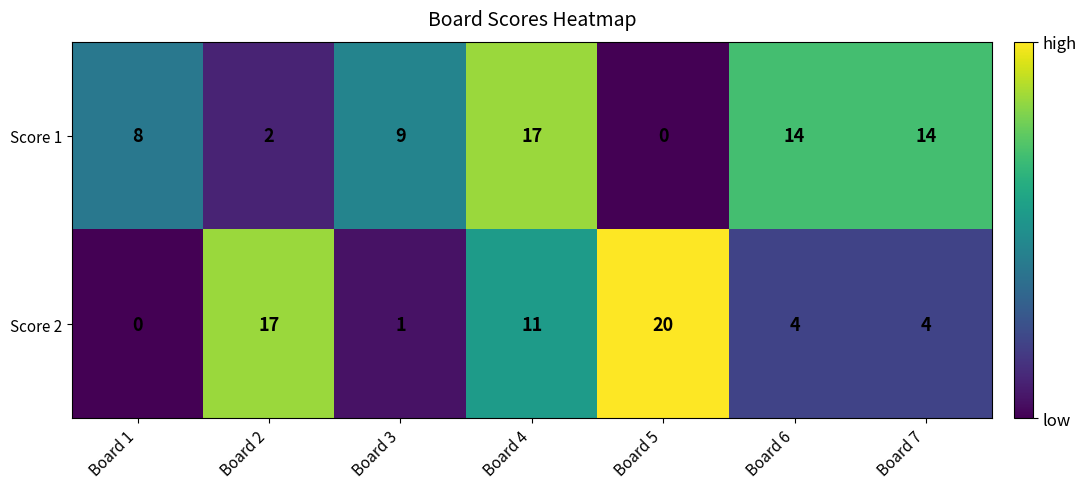

What is the difference between the Score 1 values at Board 4 and Board 6?

3